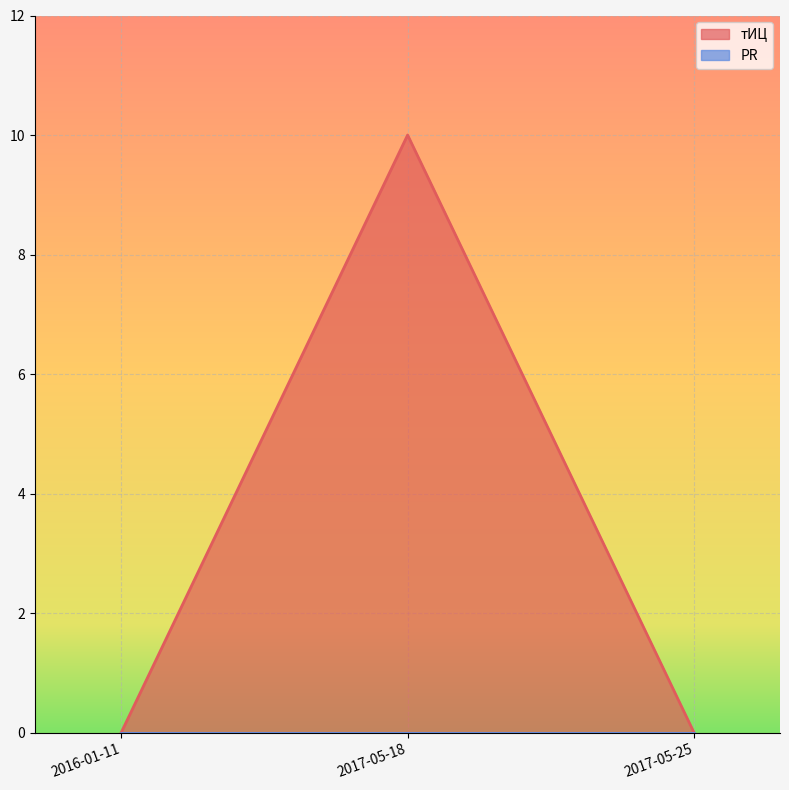

Reading left to right, transcribe all the data shown in this chart.

0	10	0